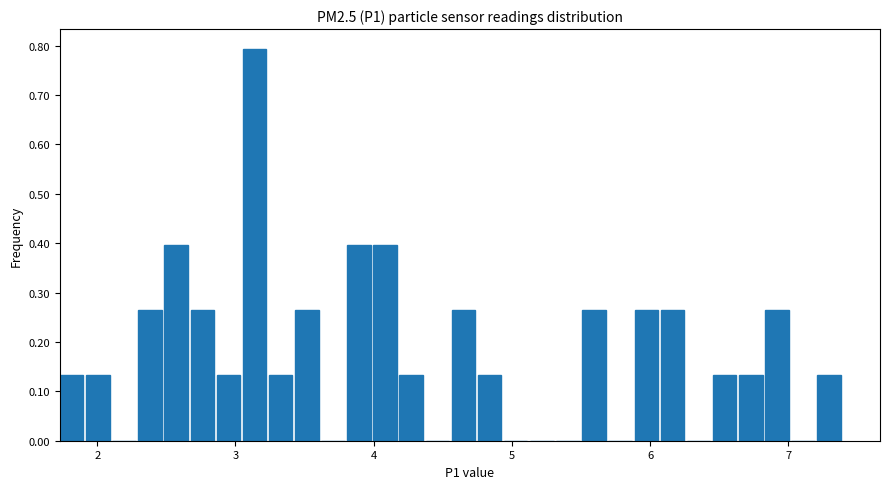

Read against the x-axis, roughly where is the centre of the tallest bar?

3.1